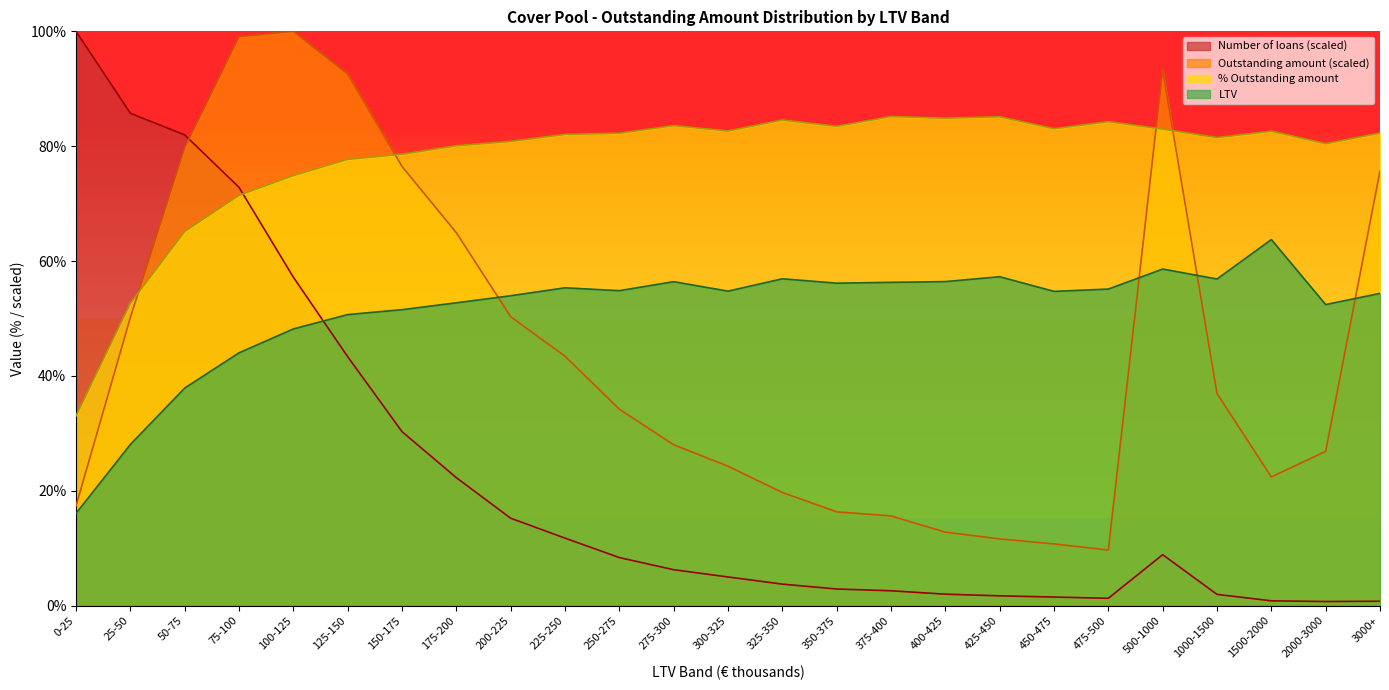

At which category is the sum across all series the highest?

75-100